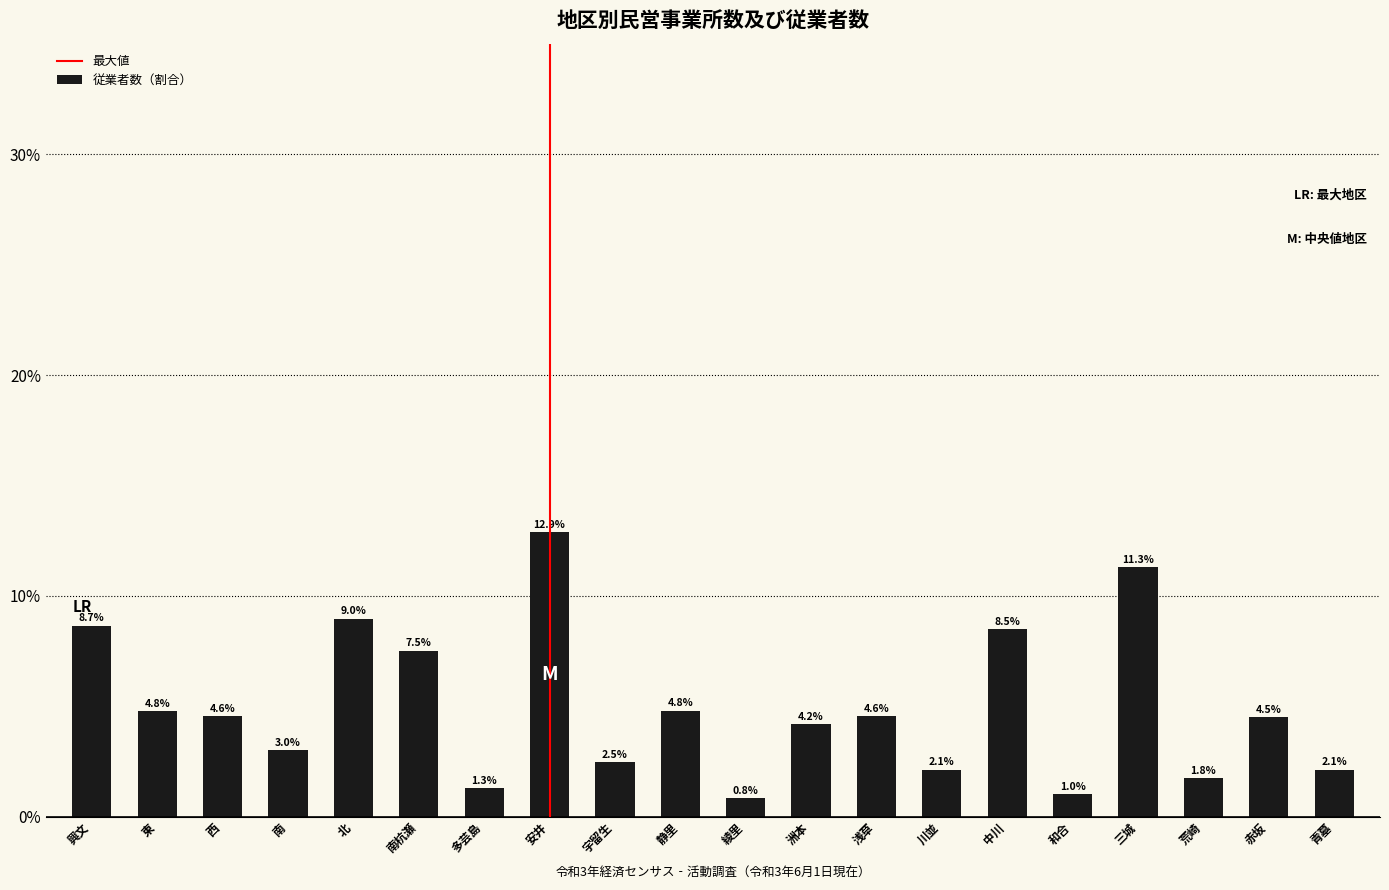

What is the smallest value displayed?

0.8